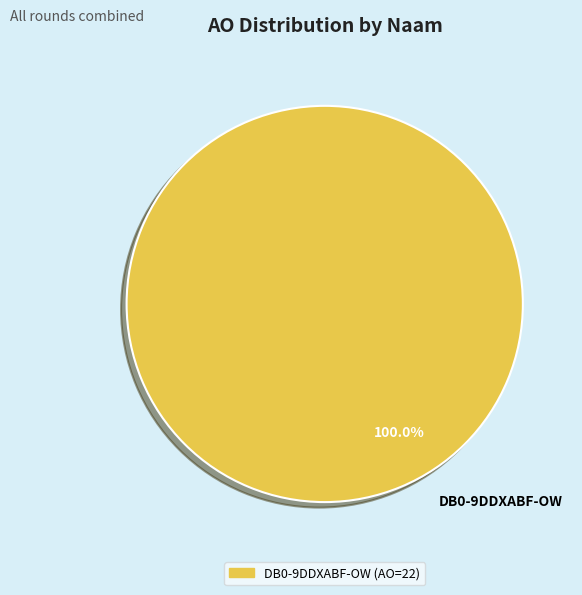

Is there any slice that represents more than half of the pie?

Yes